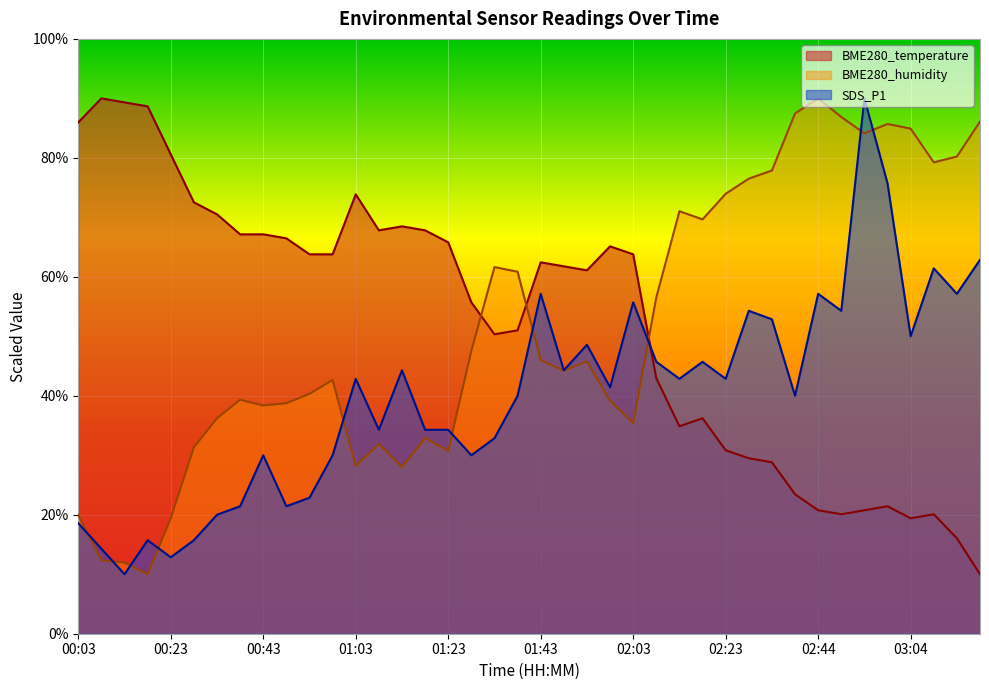

Between which two adjacent categories do BME280_temperature and BME280_humidity first intersect?

01:28 and 01:33